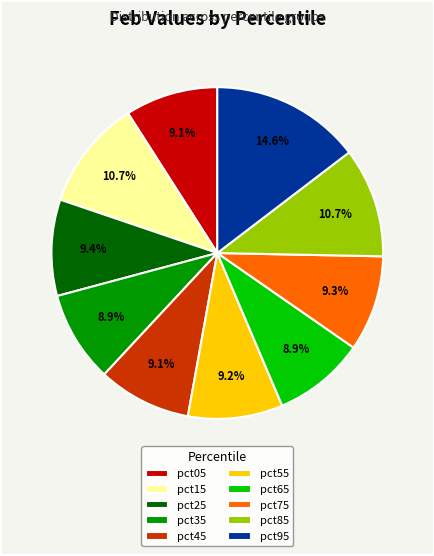

Is there any slice that represents more than half of the pie?

No